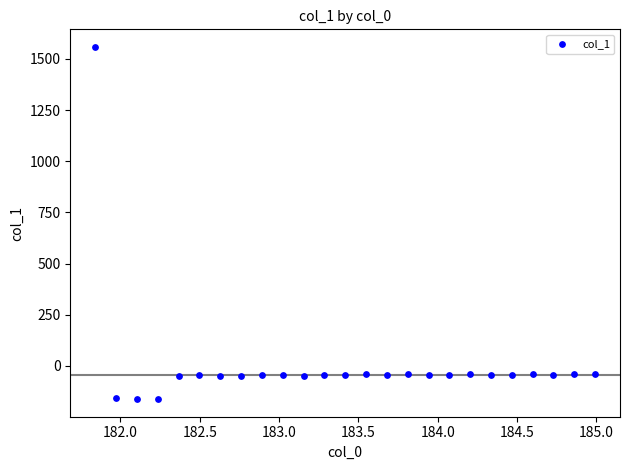

What is the range of Y values (max minus min)?

1720.9